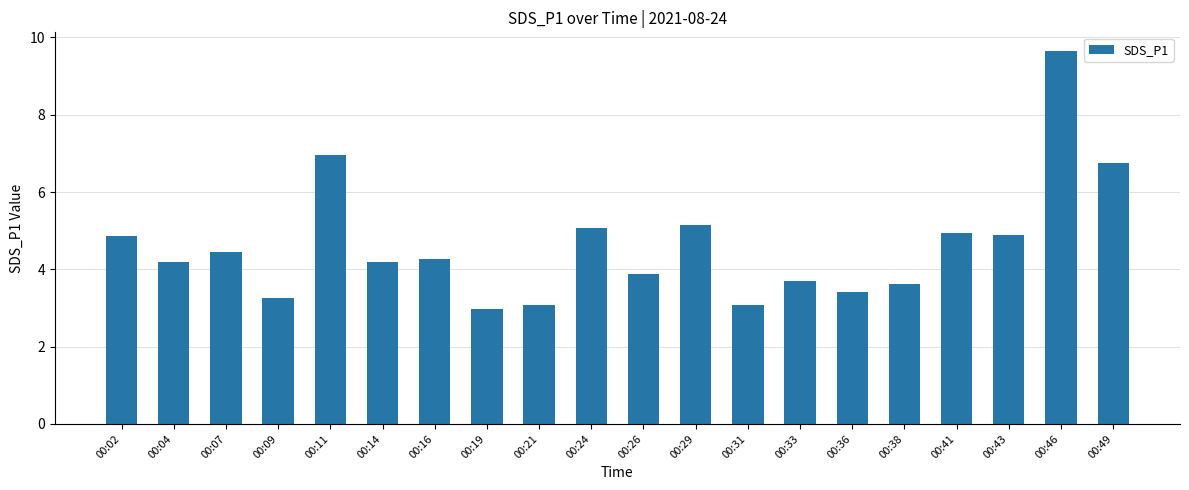

What is the greatest value displayed?

9.7